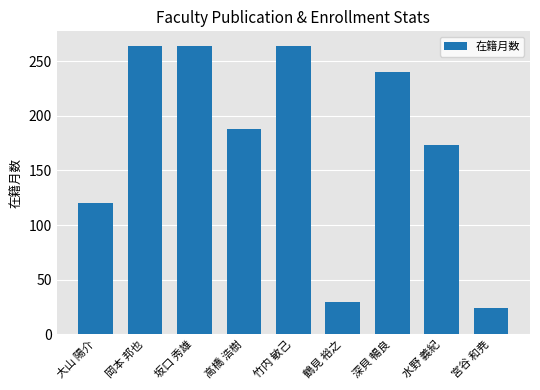

How many values are below 188?

4